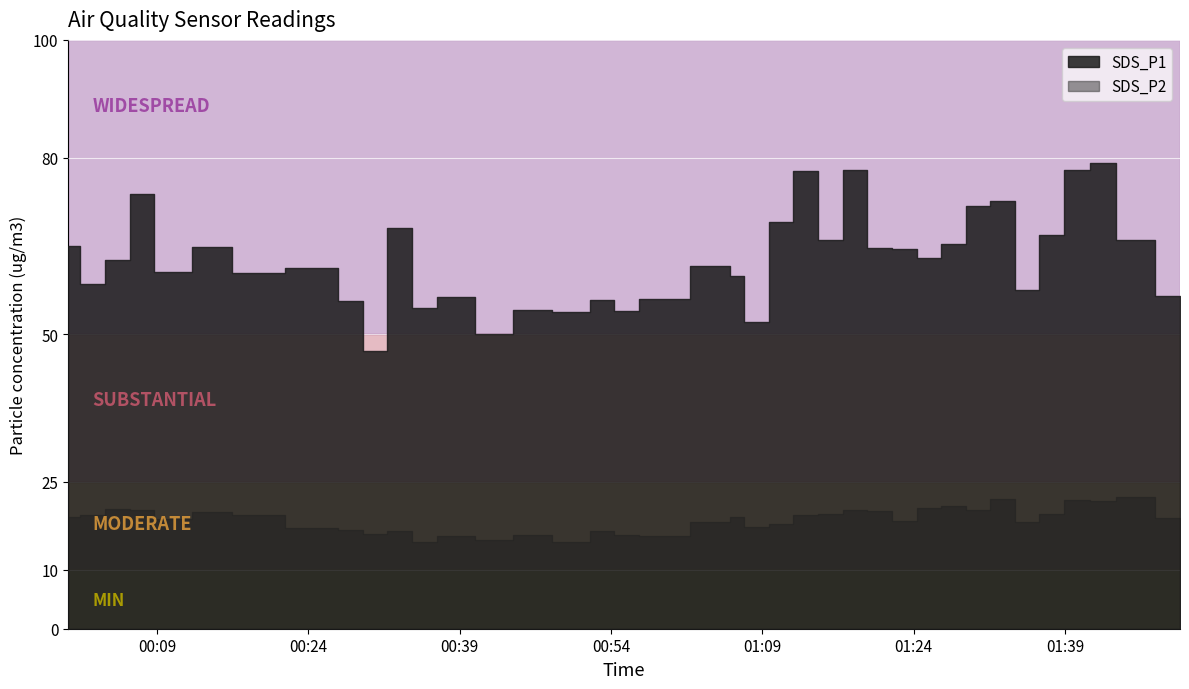

At which label does SDS_P2 first exceed 19?

2022/12/23 00:02:37